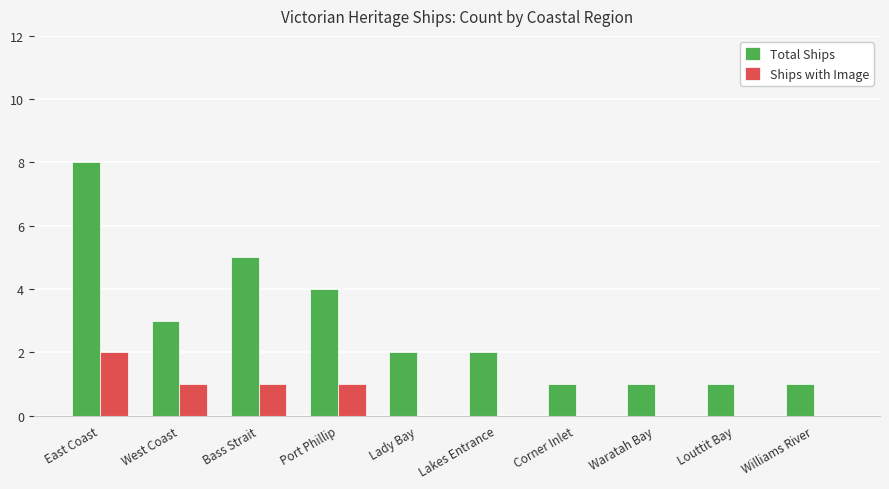

Which series has the largest total across all categories?

Total Ships